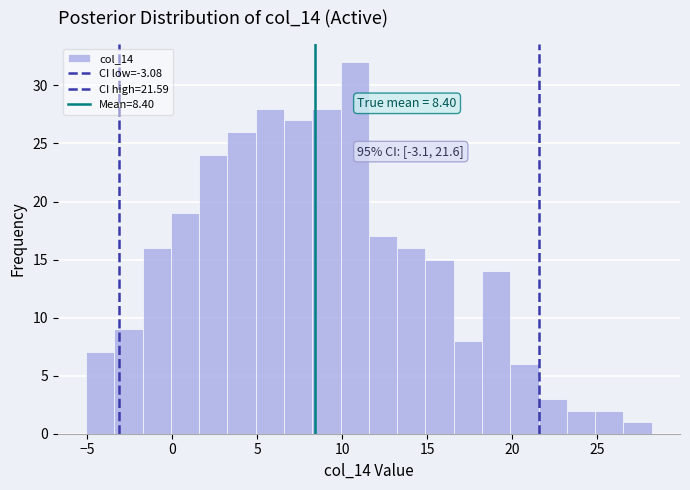

Read against the x-axis, roughly where is the centre of the tallest bar?

10.5